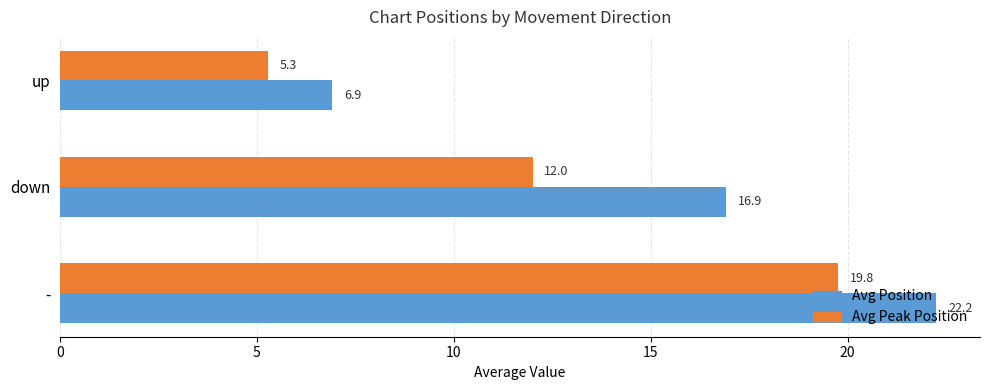

List the labels in order of Avg Peak Position value, largest first.

-, down, up